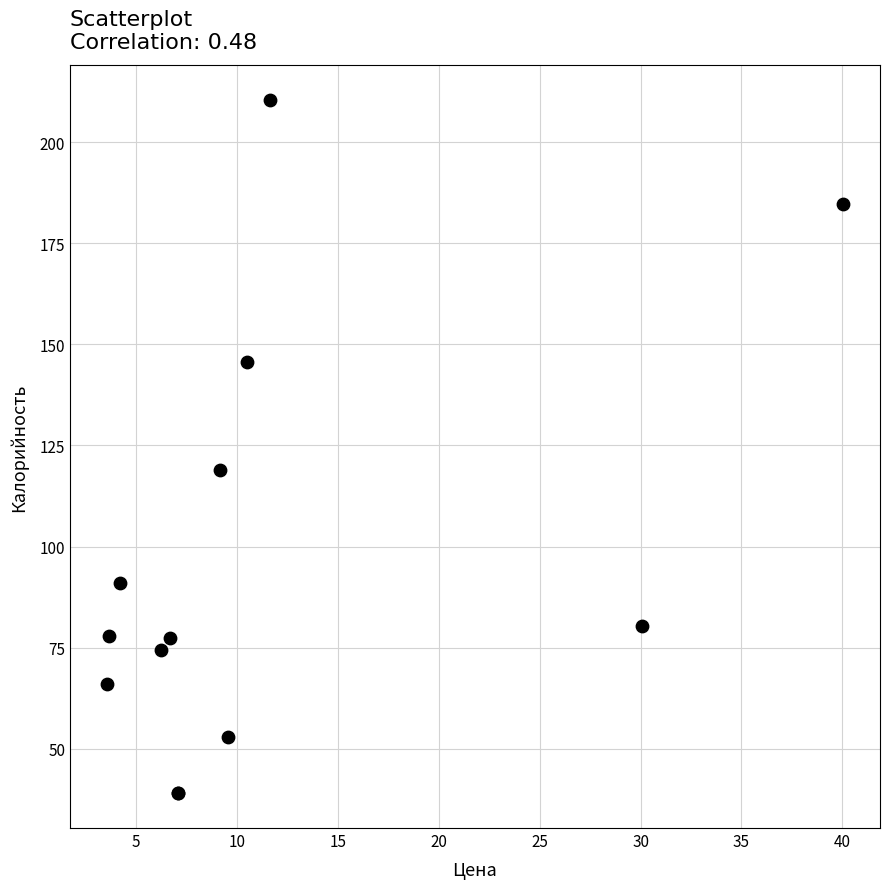

What Y value in the scatter plot is closest to 124?

119.0